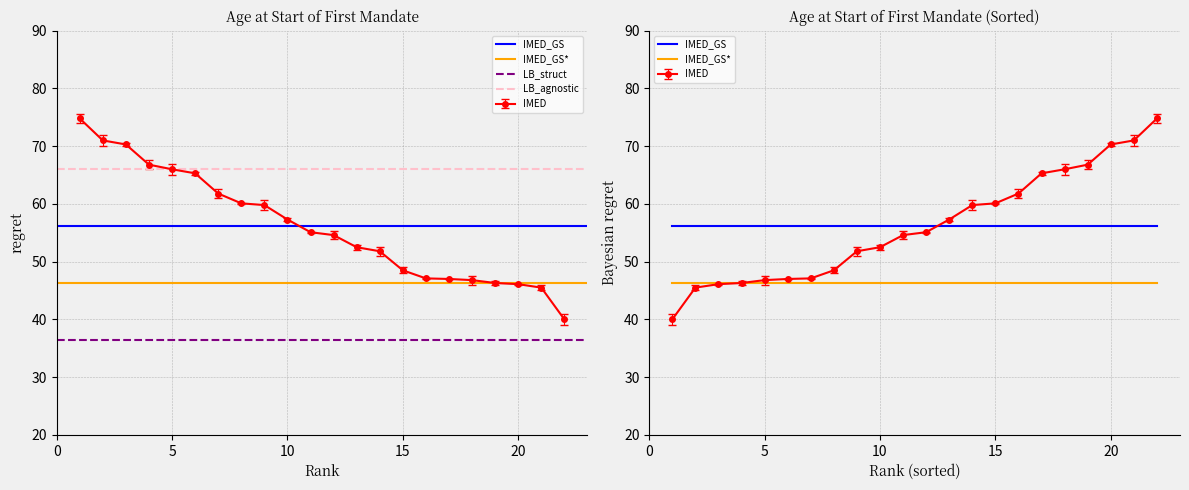

True or false: Age (years) has a value of 47.0 at 17.

True